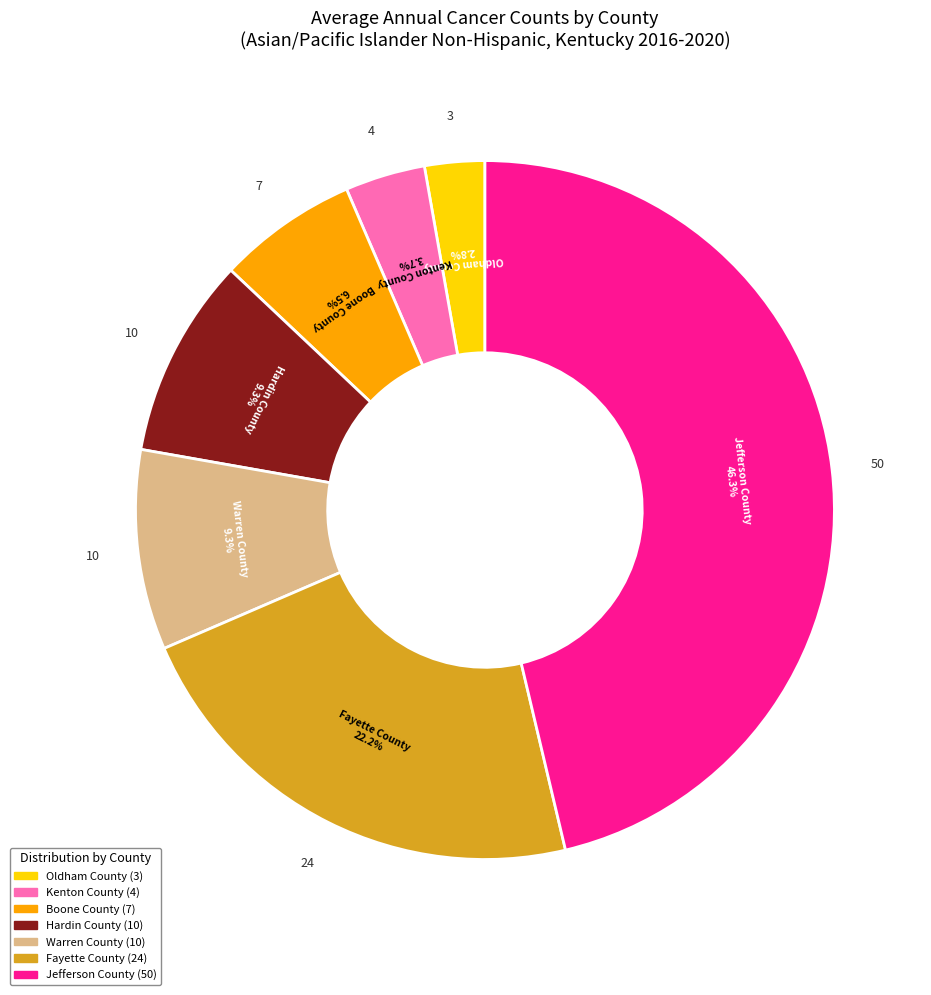

Is Jefferson County the majority of the pie?

No